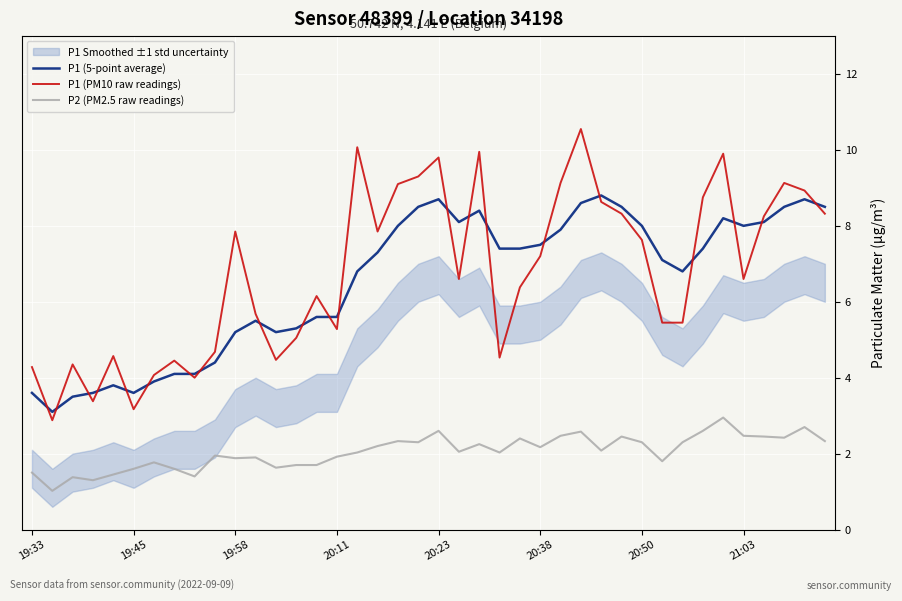

At how many categories does at least one series exceed 6?

26